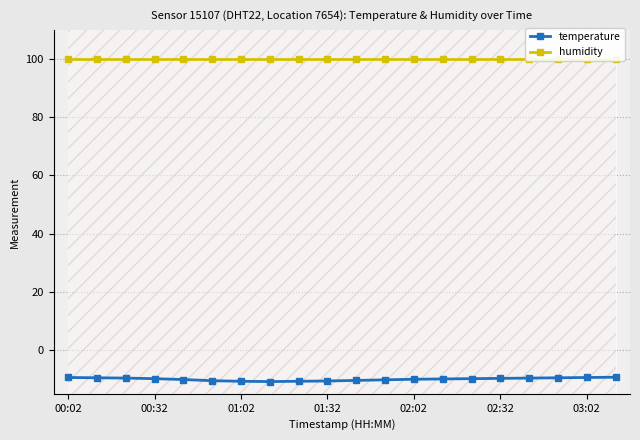

What is the highest value of the temperature series?

-9.3